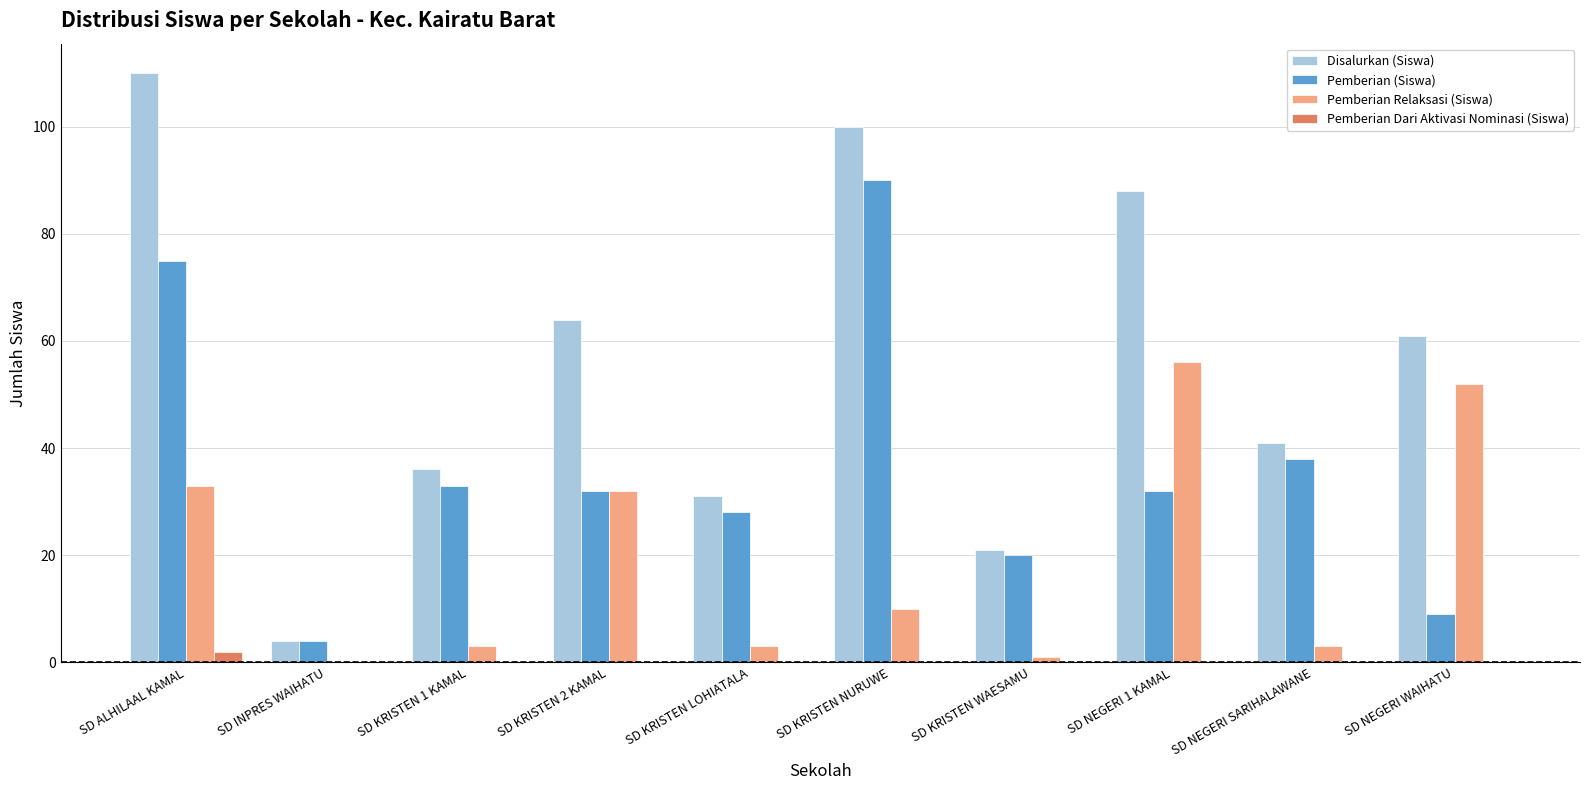

Which series has the largest total across all categories?

Disalurkan (Siswa)